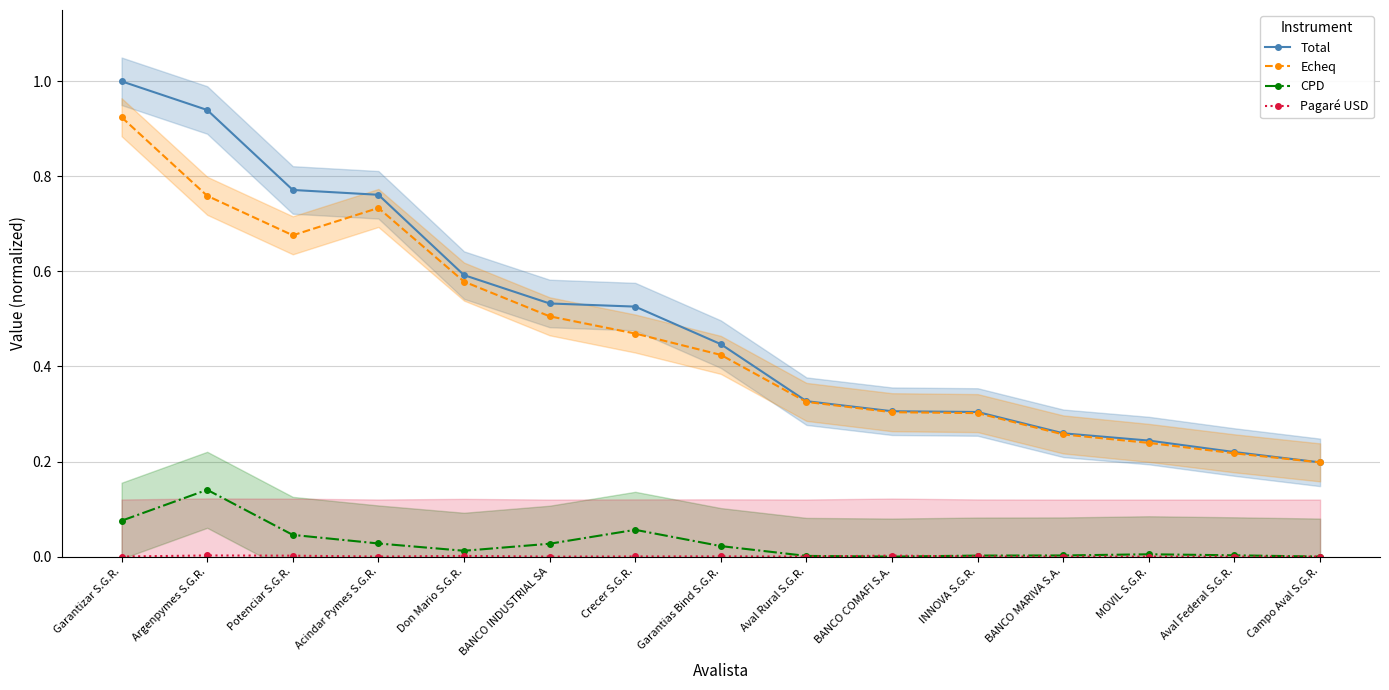

The Total series shows 1.0 at Garantizar S.G.R.. True or false?

True